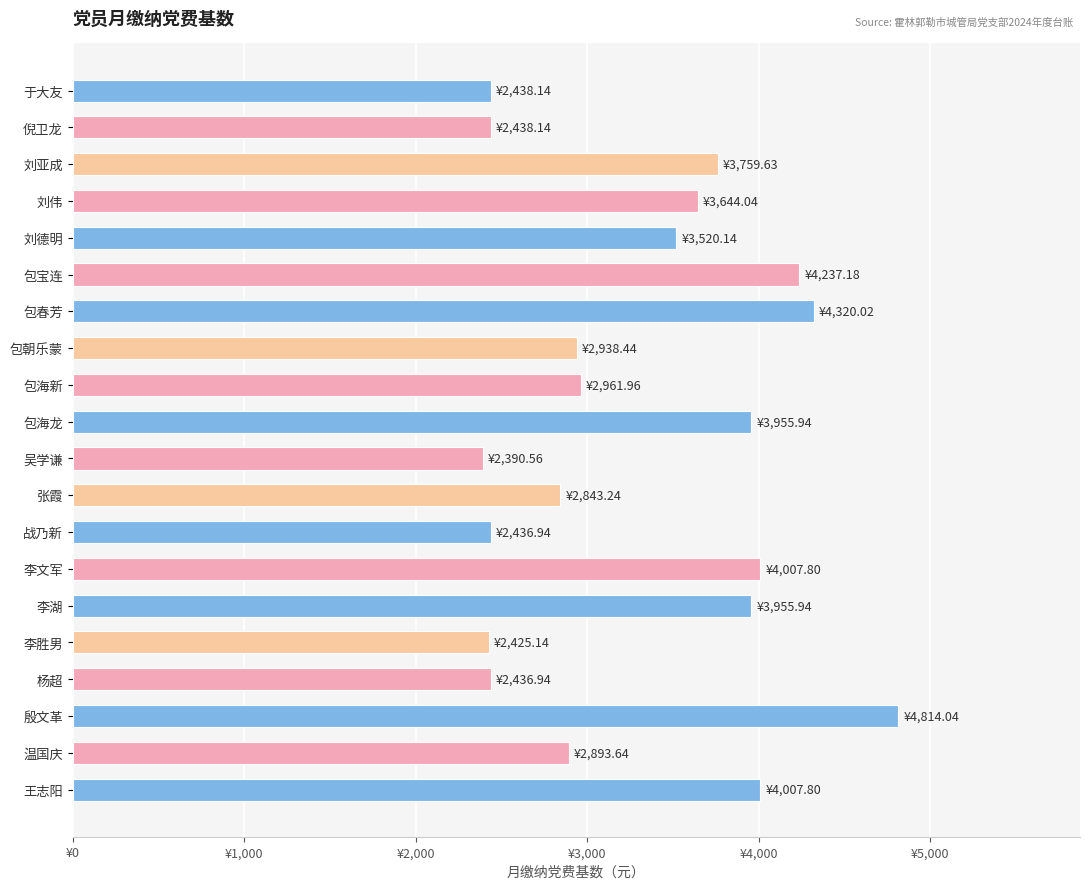

Are the bars horizontal?

Yes